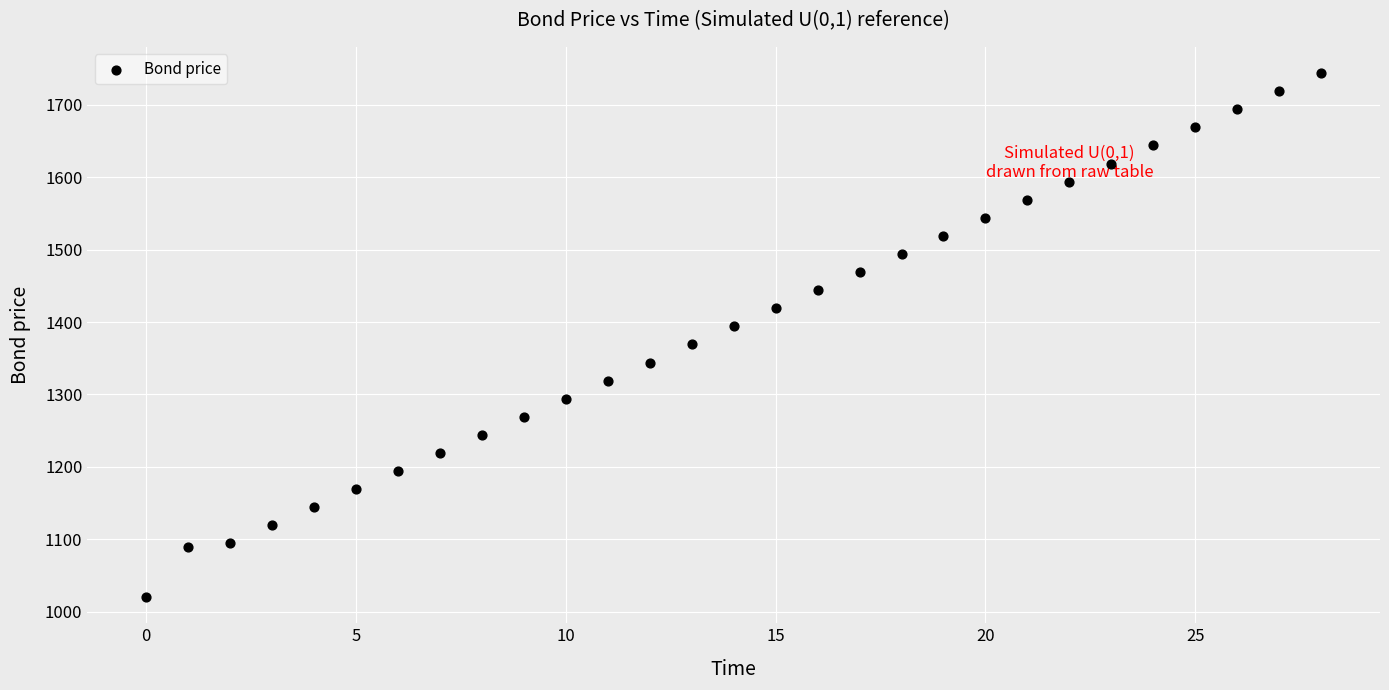

What is the range of Y values (max minus min)?

724